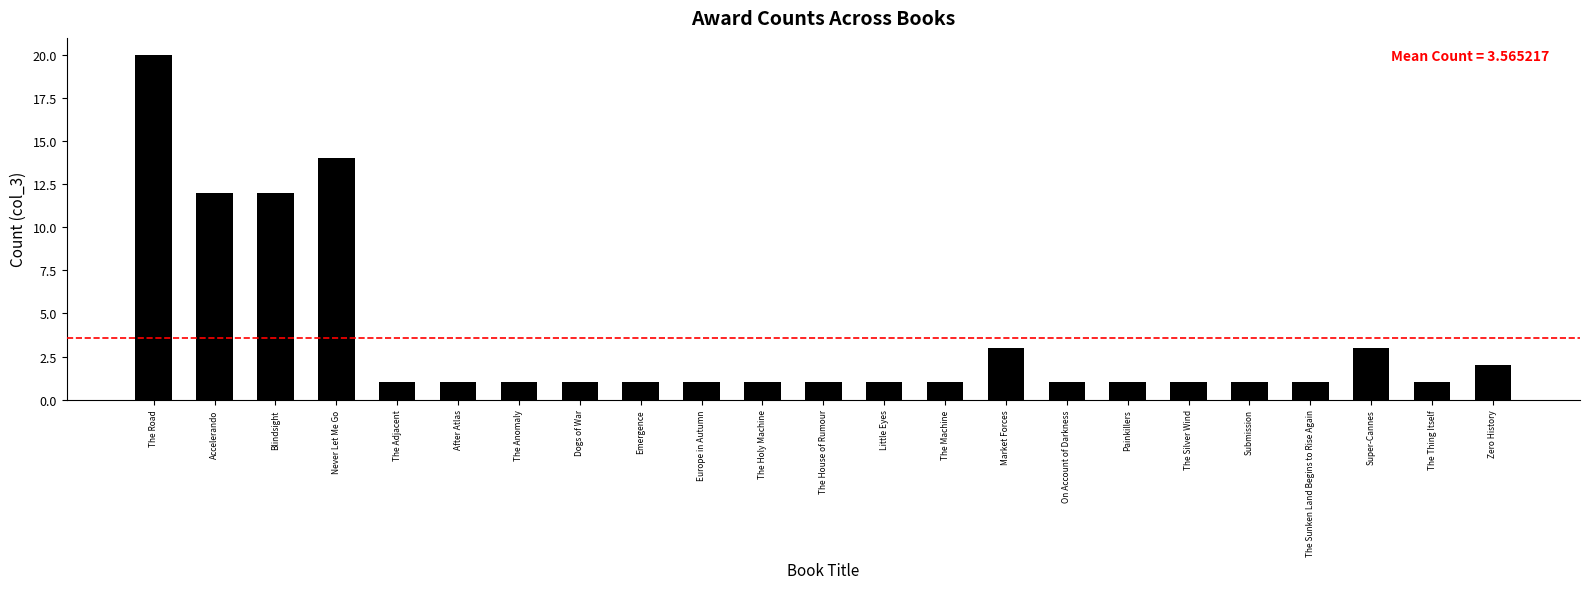

What is the value of the 13th bar from the left?

1